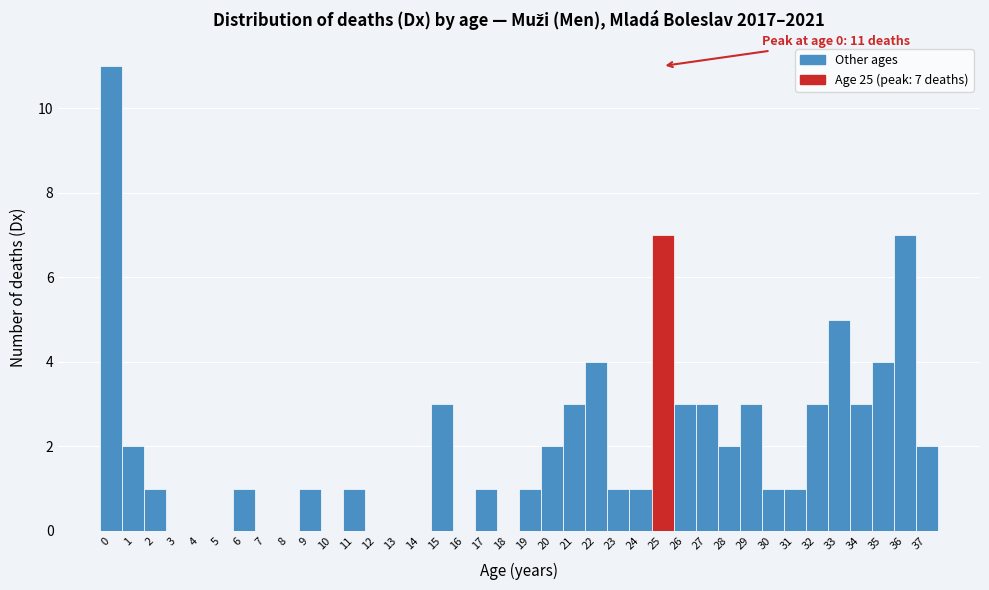

What is the sum of all values?

77